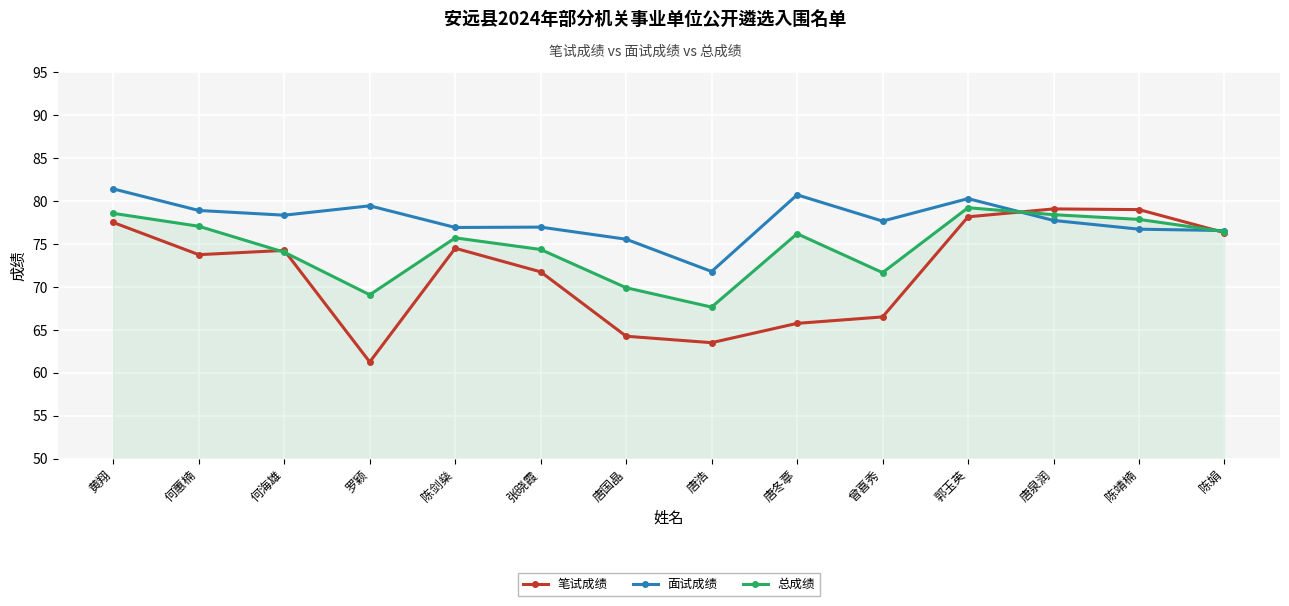

What is the difference between the highest and lowest values at 唐泉润?

1.3